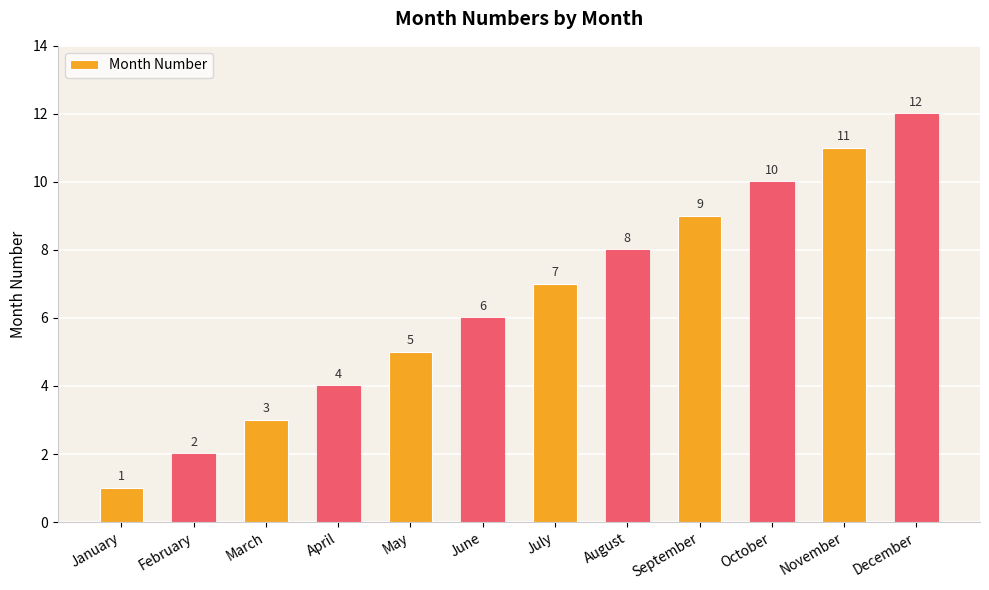

List the labels in order of value, largest first.

December, November, October, September, August, July, June, May, April, March, February, January